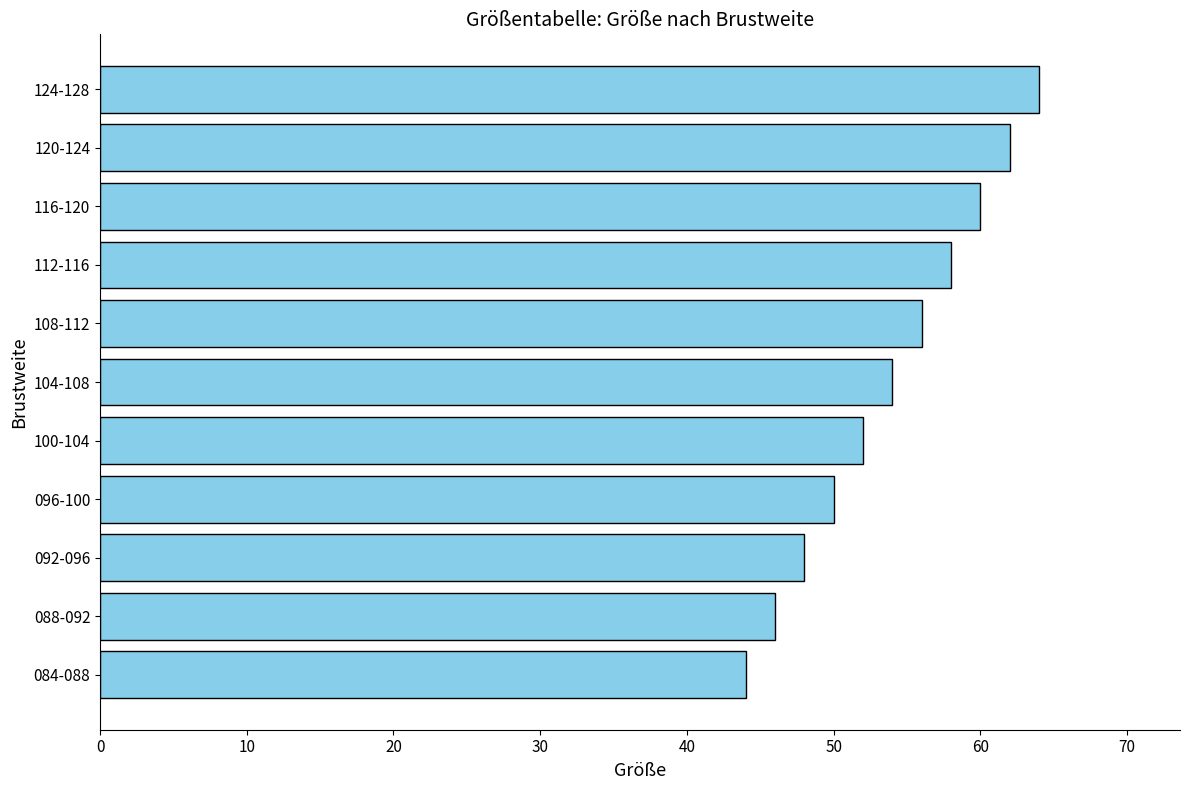

Approximately how many times larger is the value at 096-100 compared to 116-120?

0.8